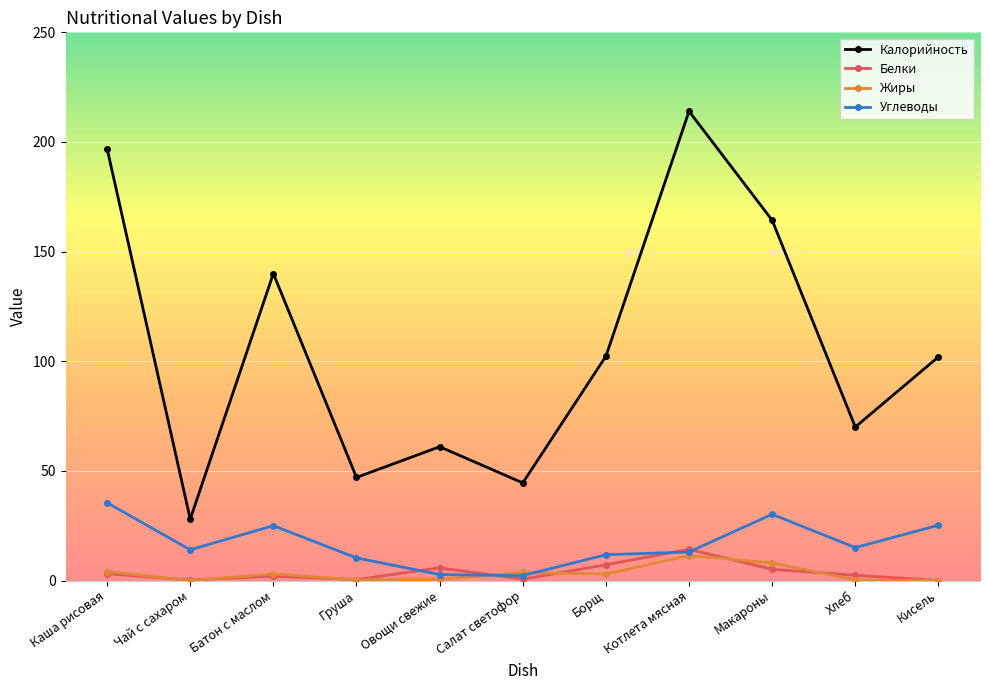

Which series has the largest total across all categories?

Калорийность